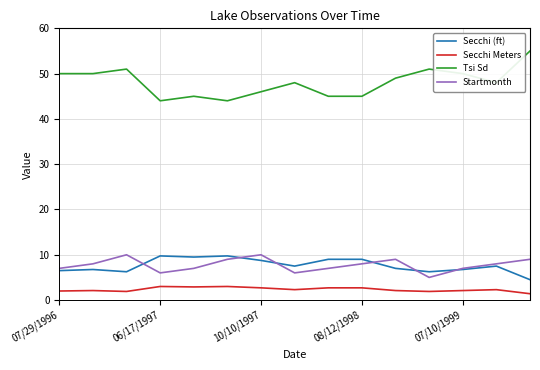

Does the chart display data point markers on the line(s)?

No